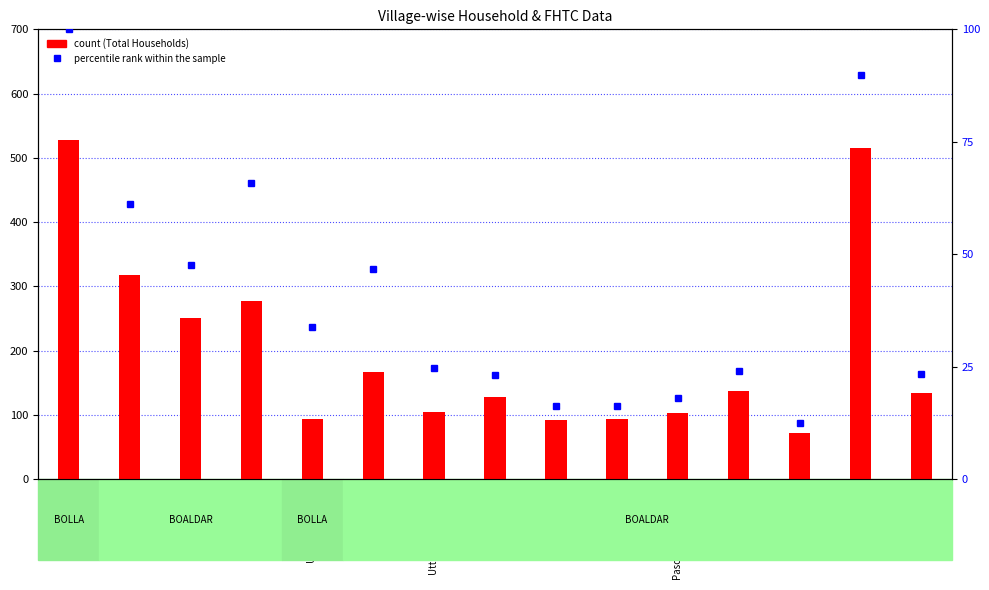

What is the value of the percentile rank within the sample bar at the 11th from the left?

18.0